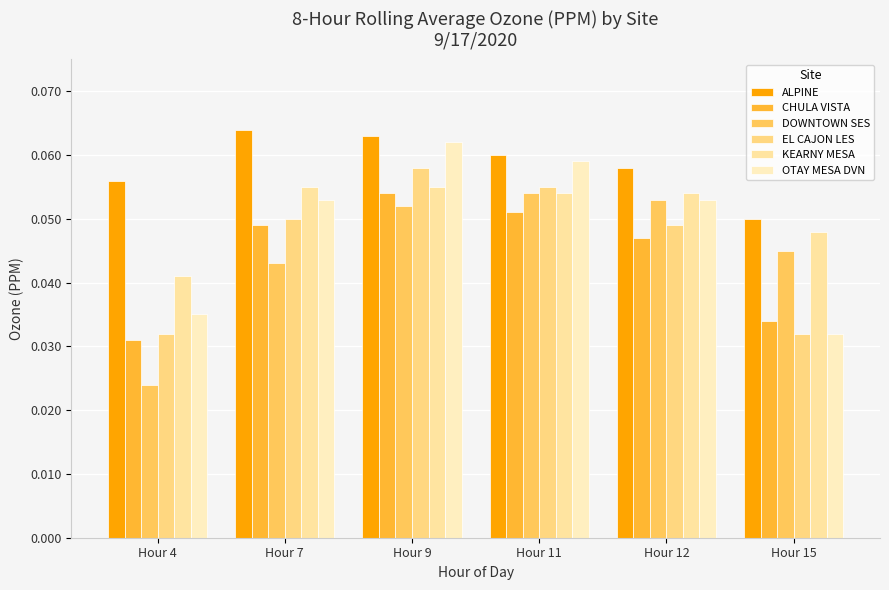

At which label does CHULA VISTA reach its peak?

Hour 9